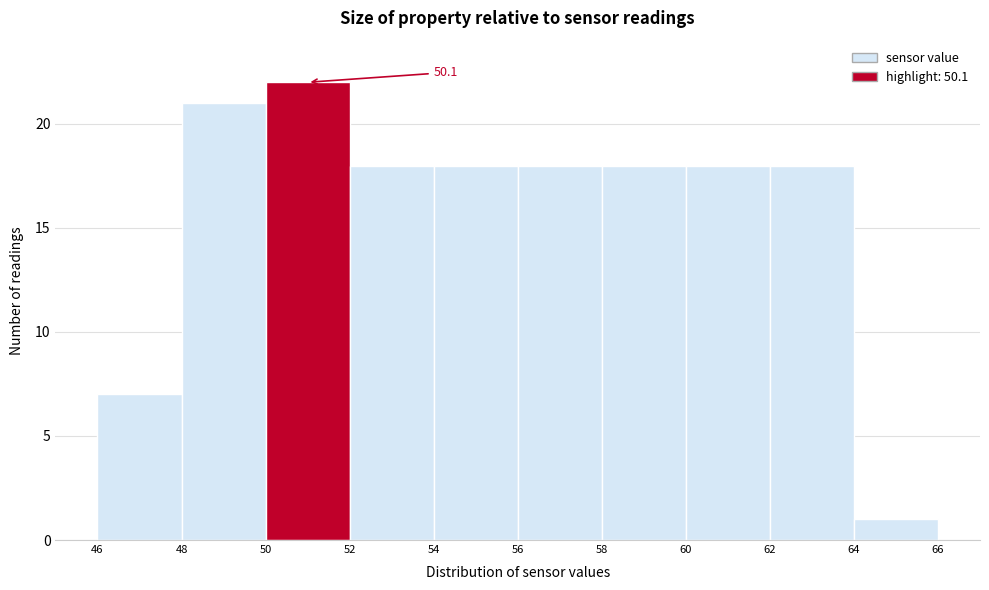

Which range on the x-axis has the tallest bar?

50 to 52